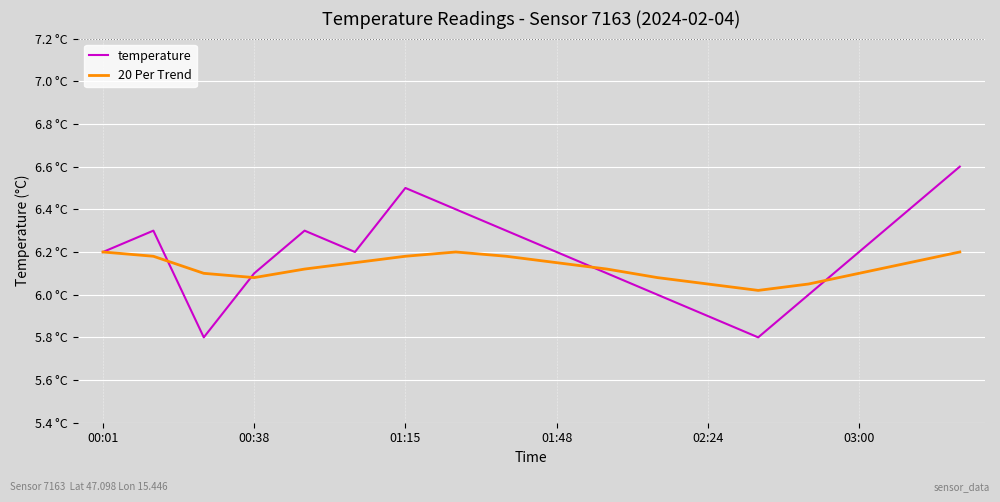

Does the chart display data point markers on the line(s)?

No